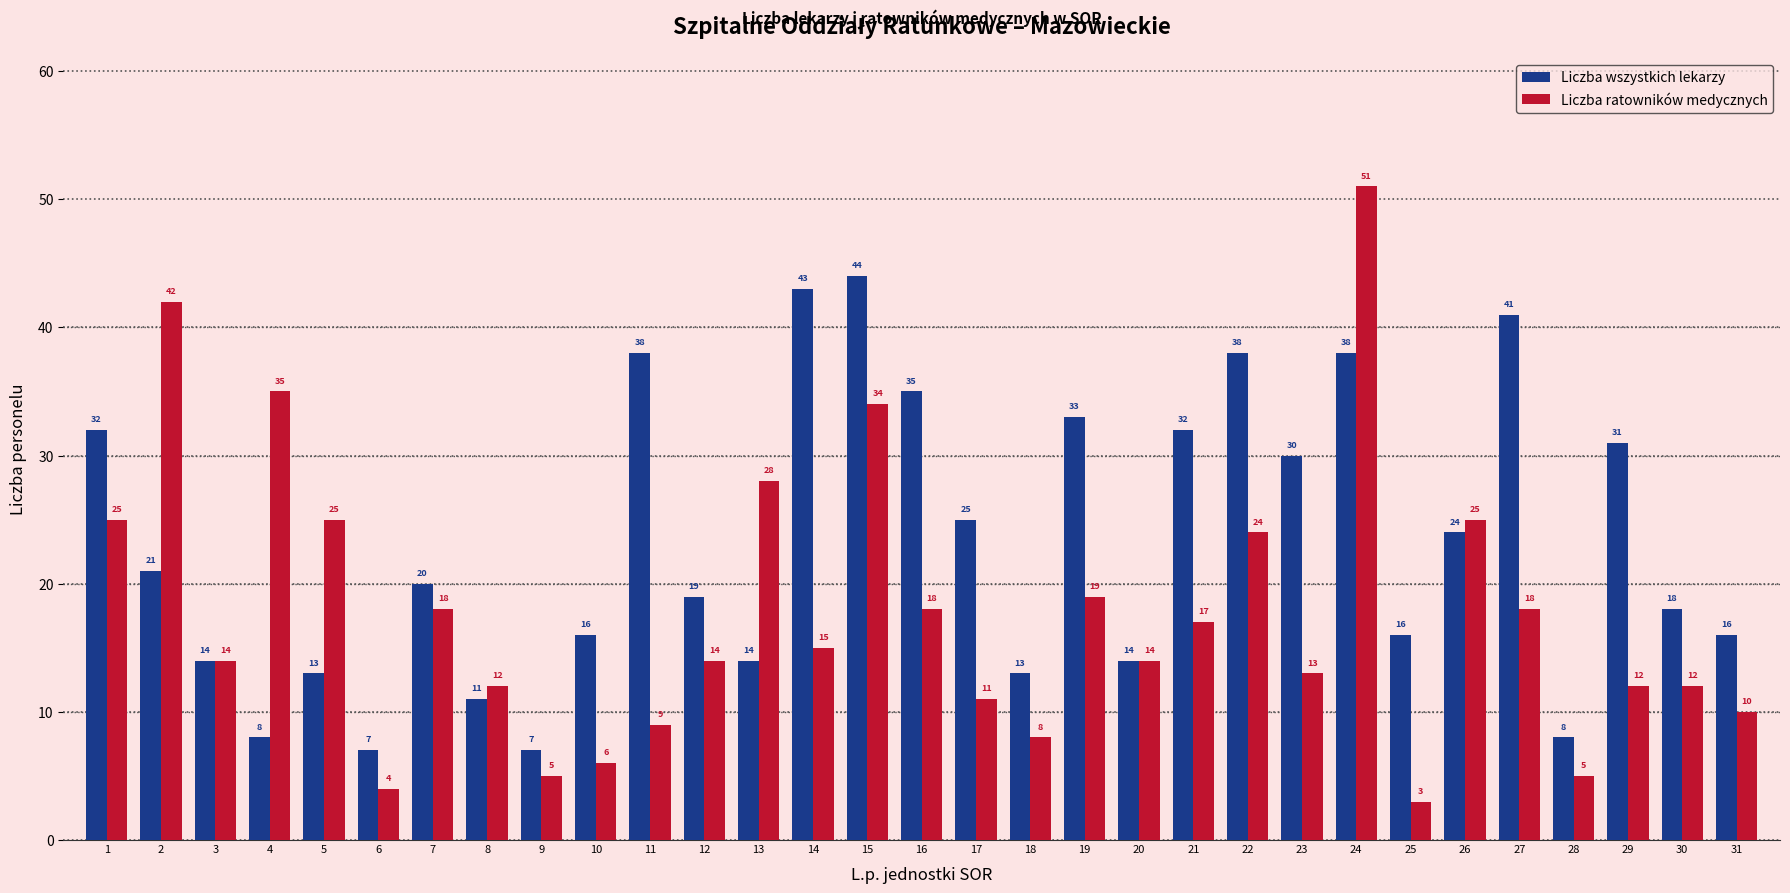

What is the value of the Liczba ratowników medycznych bar at the 30th from the left?

12